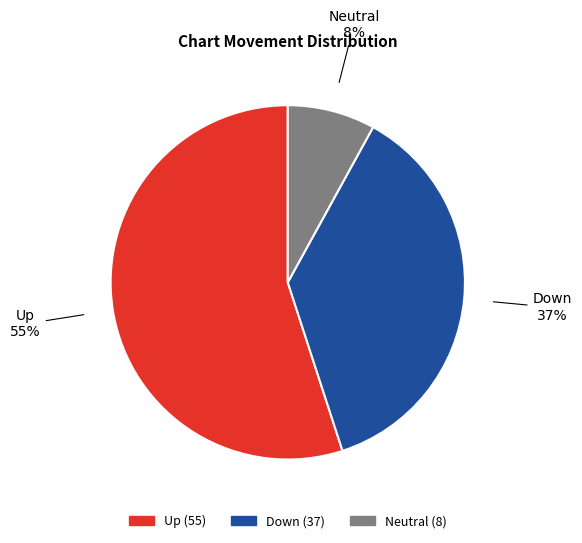

To the nearest percent, what is the average slice percentage?

33%